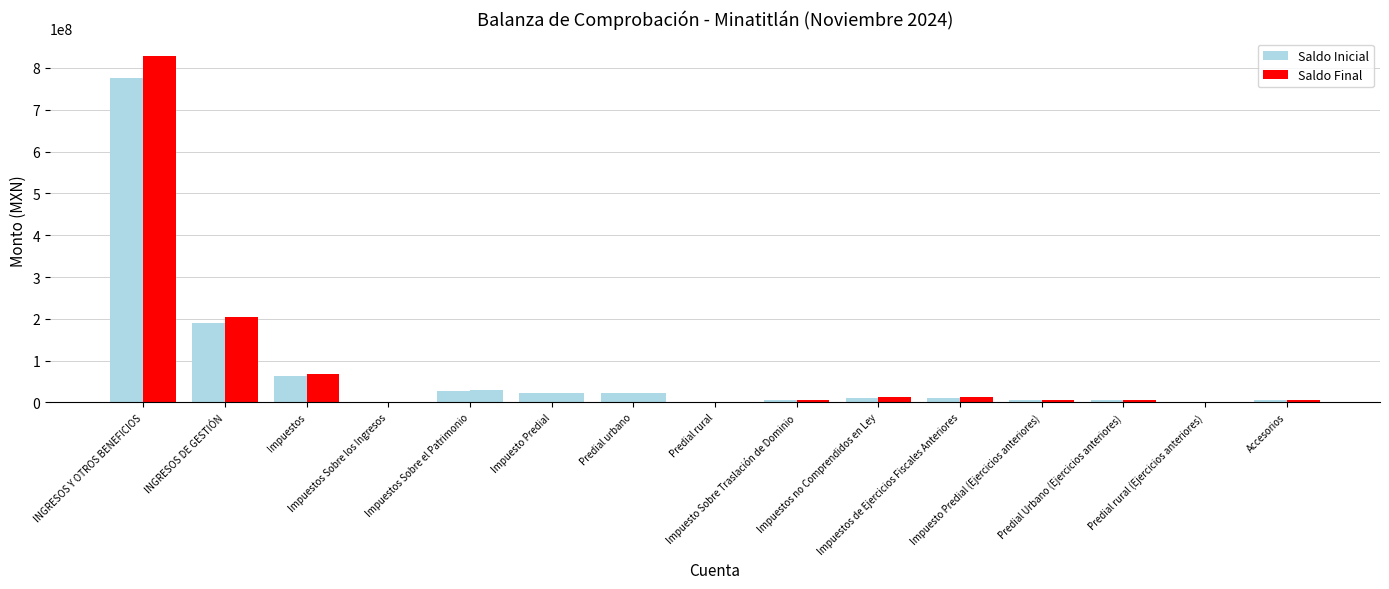

How many groups of bars are there?

15